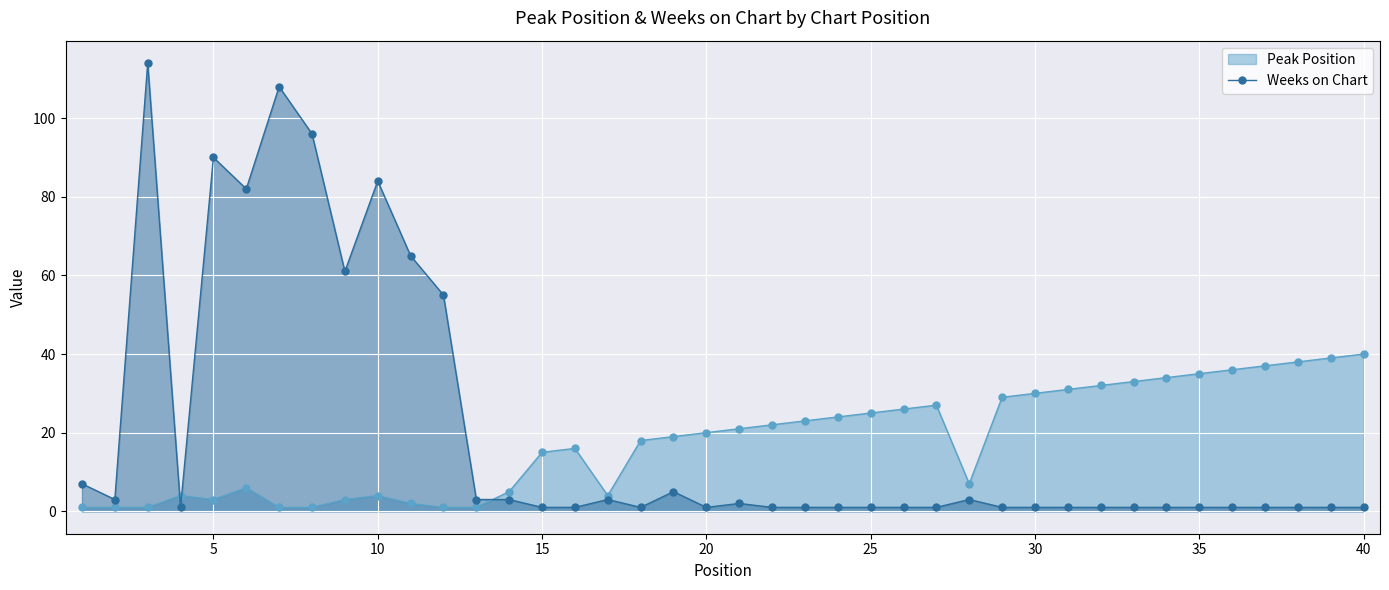

Which series has the largest range (max minus min)?

Weeks on Chart